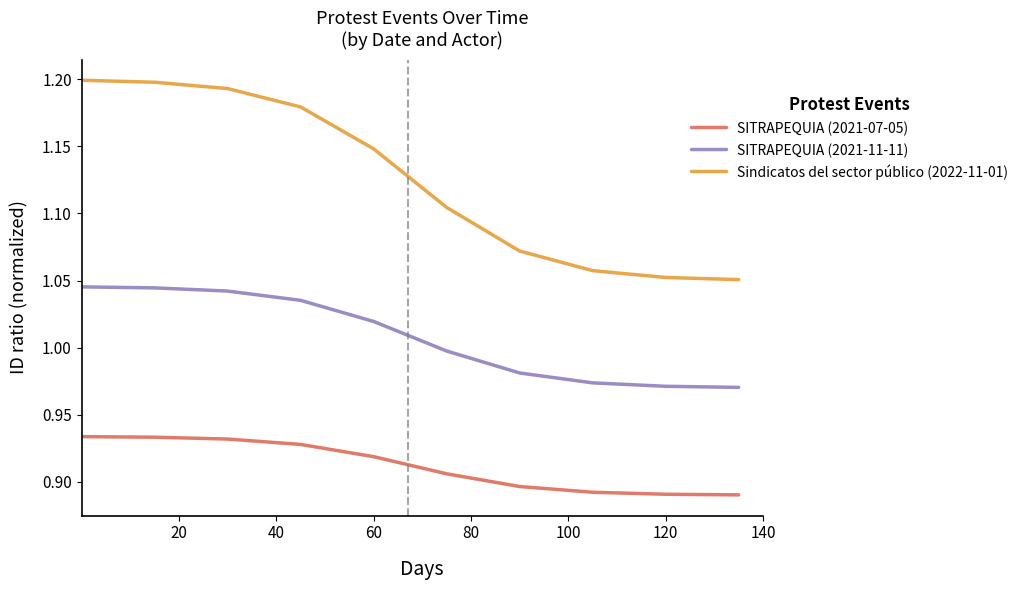

Which series has the largest total across all categories?

Sindicatos del sector público (2022-11-01)